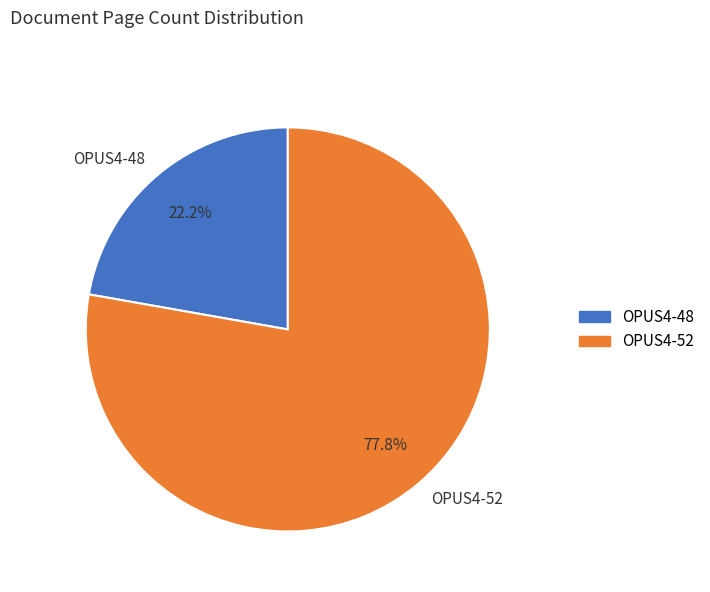

How many slices are in this pie chart?

2